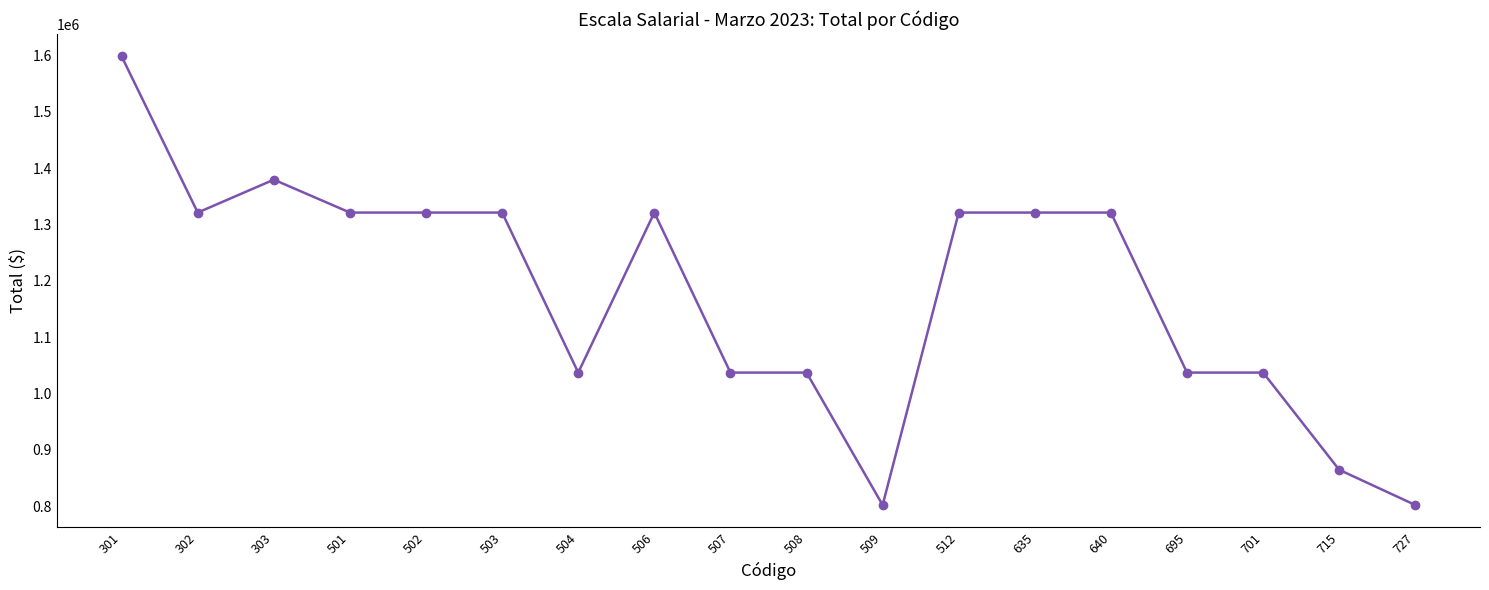

Reading left to right, extract all data points from this chart.

1598614.8	1321430.1	1379847.2	1321430.1	1321430.1	1321430.1	1037372.6	1321430.1	1037372.6	1037372.6	802283.4	1321430.1	1321430.1	1321430.1	1037372.6	1037372.6	864800.2	802283.4